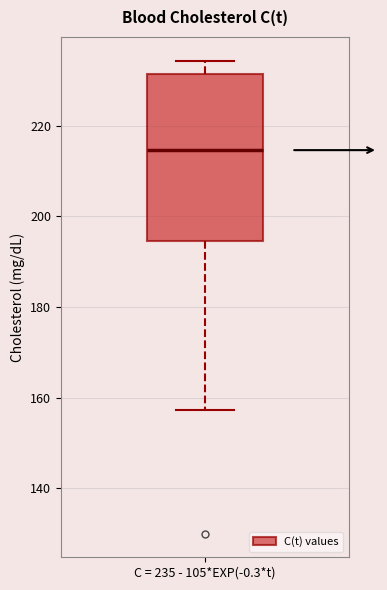

Read this box plot against the y-axis: the position of the median line, the range covered by the box, and the ends of both whiskers. The values are not printed on the chart, so give them approximately, as read against the axis.

median 214, box 194 to 232, whiskers 158 to 234